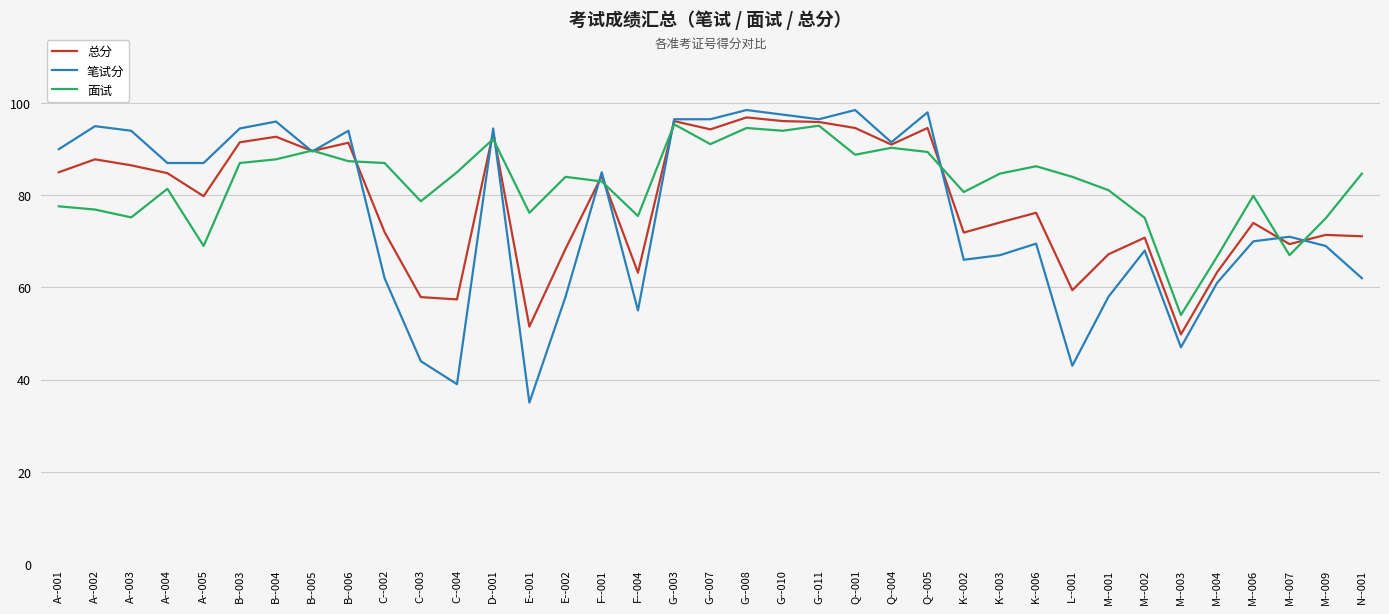

What is the lowest value of the 总分 series?

49.8